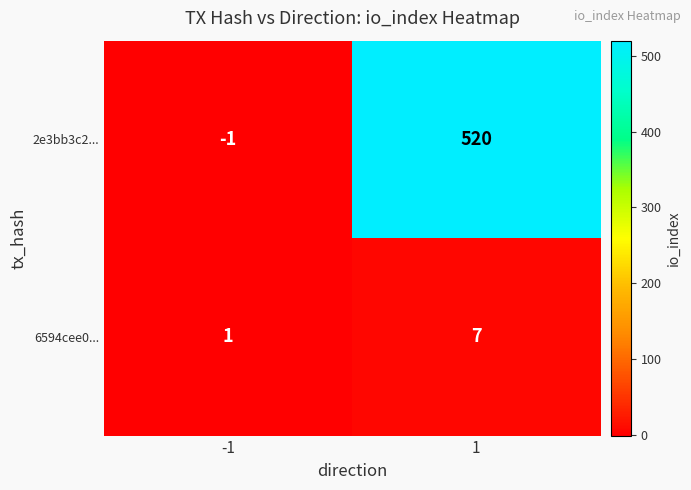

True or false: 6594cee0... has a value of 1 at -1.

True